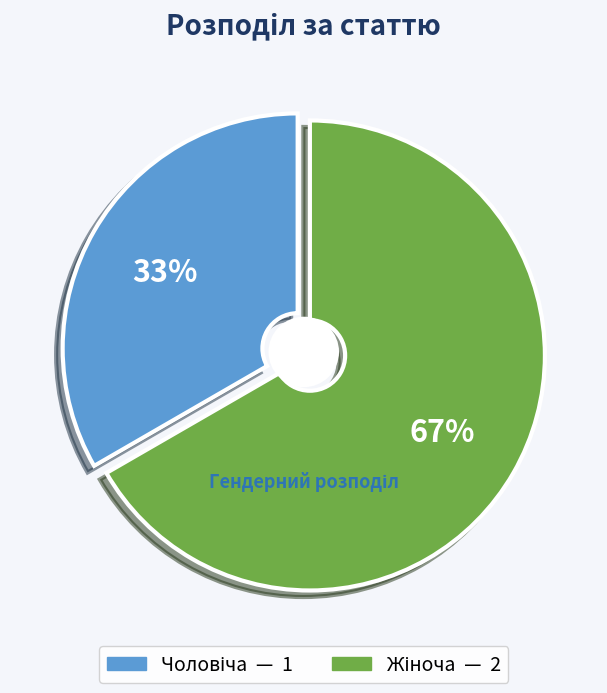

Which has a higher value, Чоловіча or Жіноча?

Жіноча